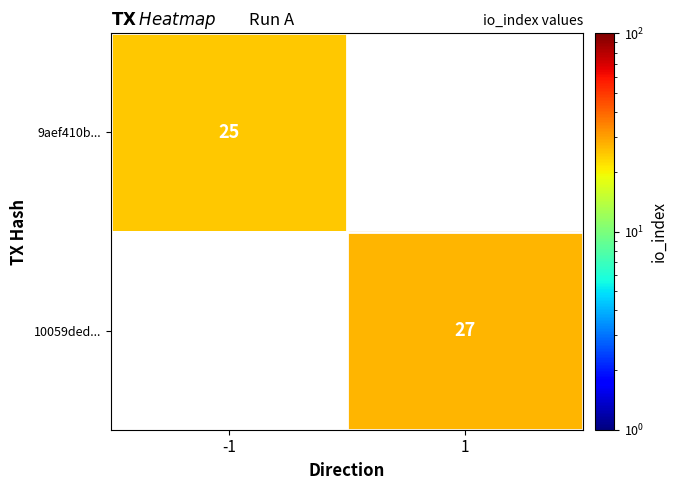

Is it true that 10059ded... equals 27 at 1?

True